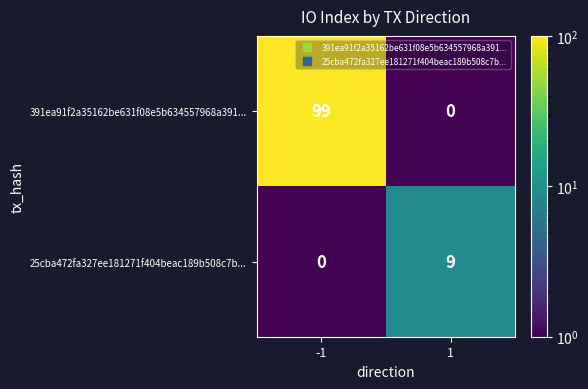

The 391ea91f2a35162be631f08e5b634557968a391... series shows 158 at -1. True or false?

False